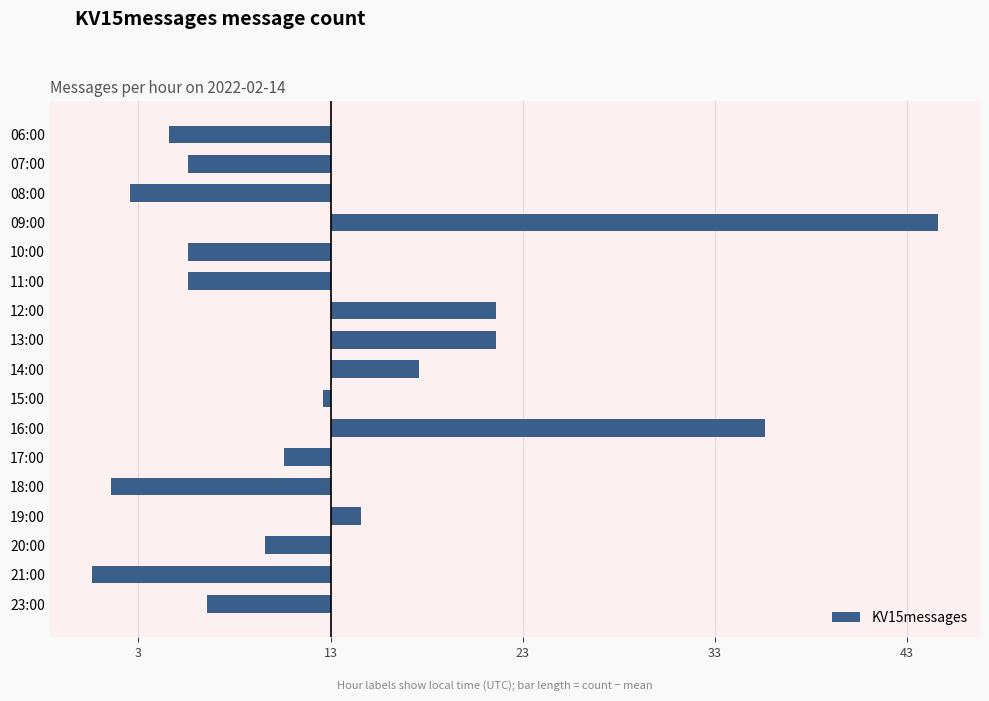

Does the chart contain any negative values?

Yes